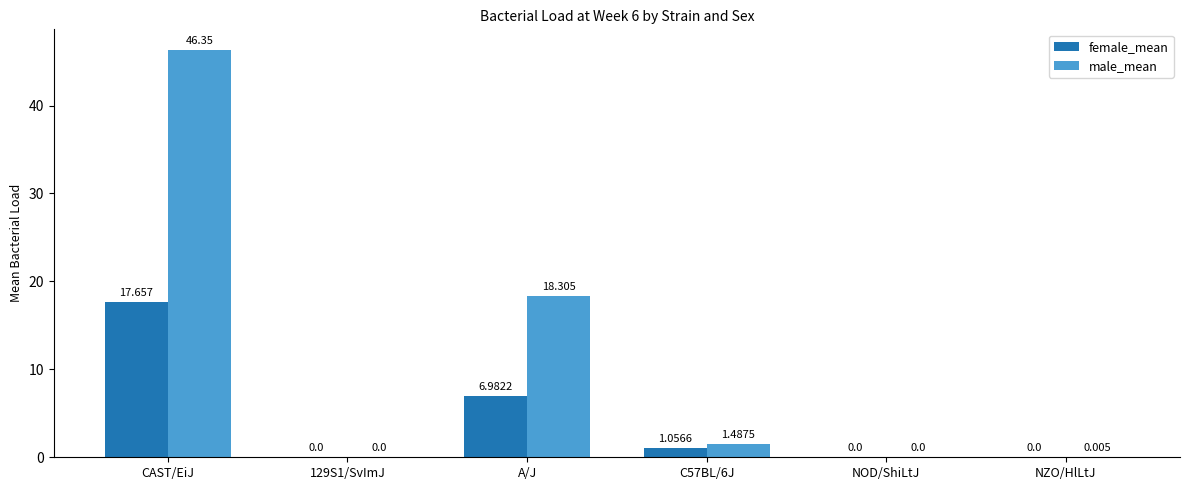

What is the sum of all female_mean values?

25.7